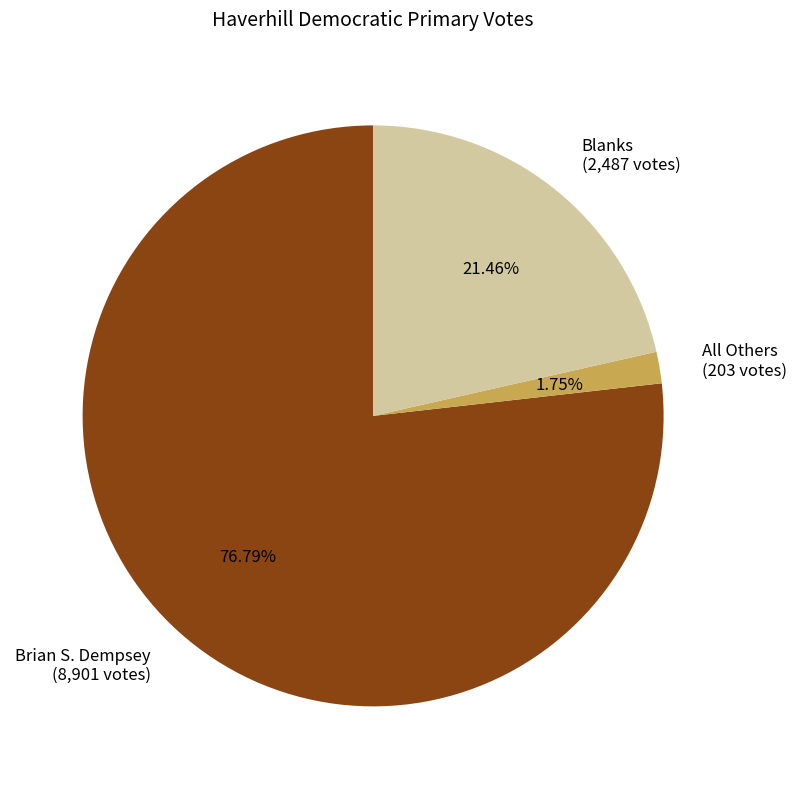

Combined, what portion of the pie is Brian S. Dempsey and All Others?

78.5%